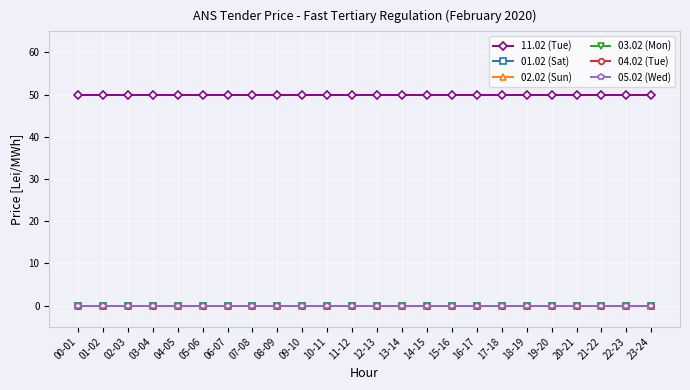

Which category has the highest value across all series?

00-01